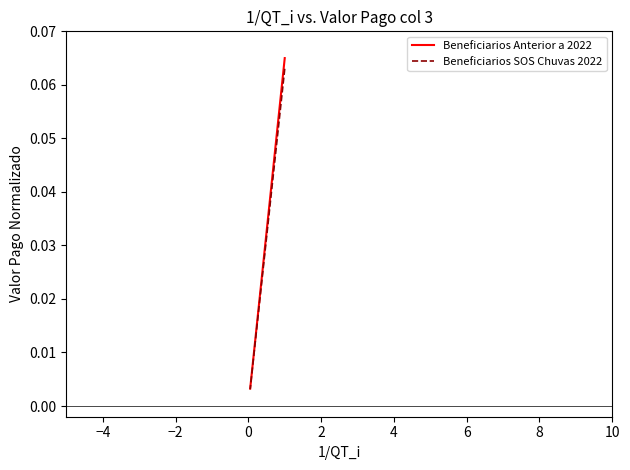

The Beneficiarios Anterior a 2022 series shows 0.0 at 15. True or false?

False